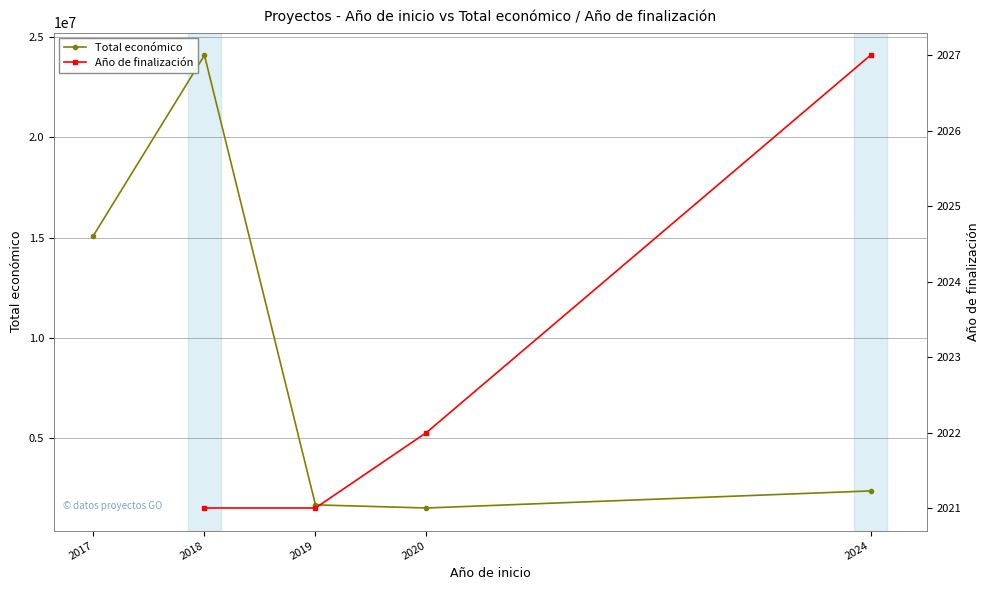

Which category has the lowest value in the Total económico series?

2020